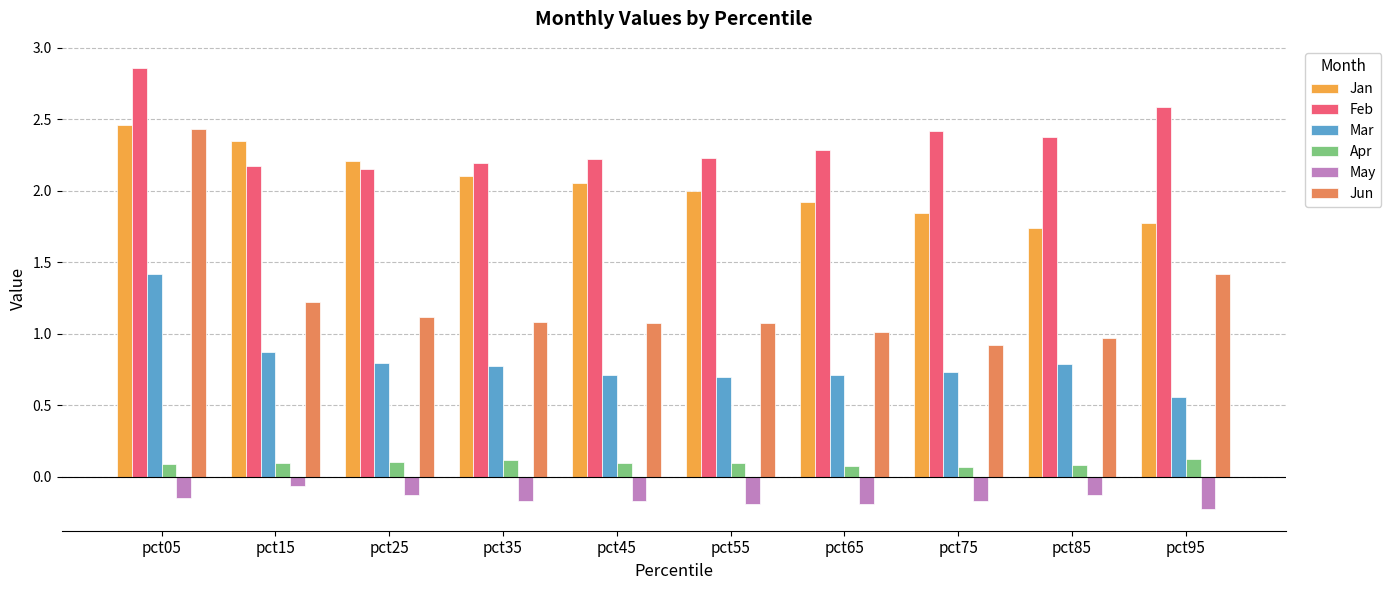

How many groups of bars are there?

10